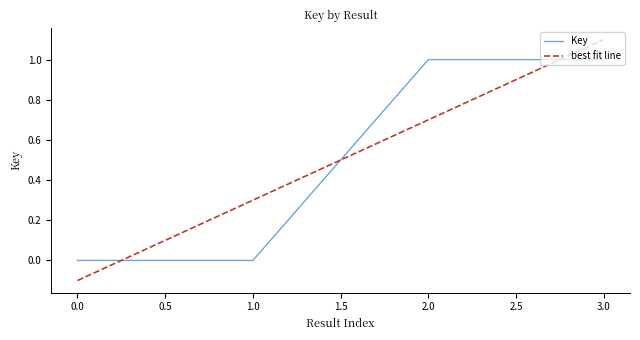

Reading right to left, extract all data points from this chart.

Key: 1.0	1.0	0.0	0.0
best fit line: 1.1	0.7	0.3	-0.1